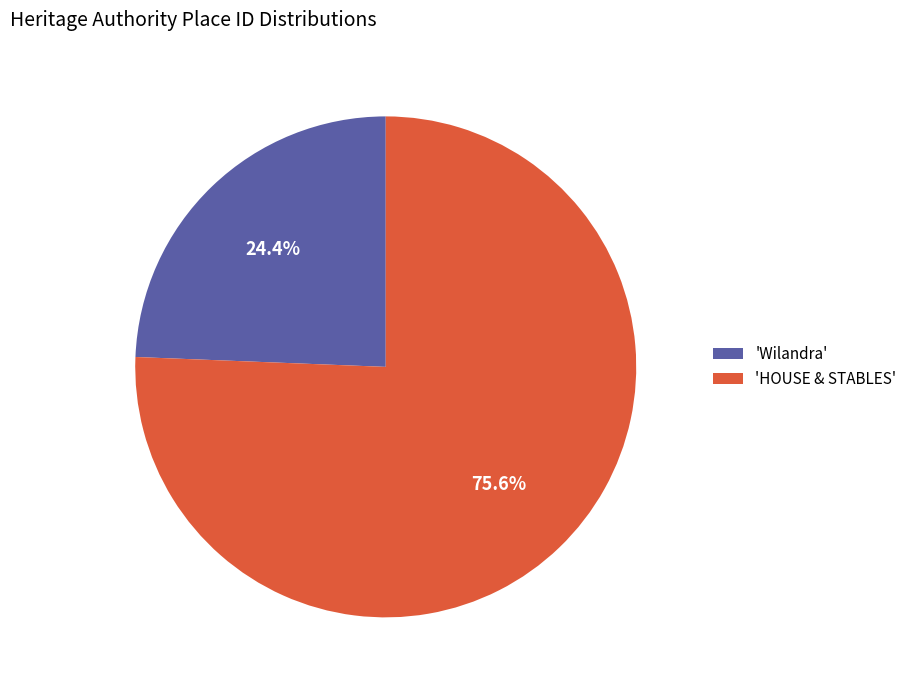

What is the smallest slice in the pie chart?

'Wilandra'